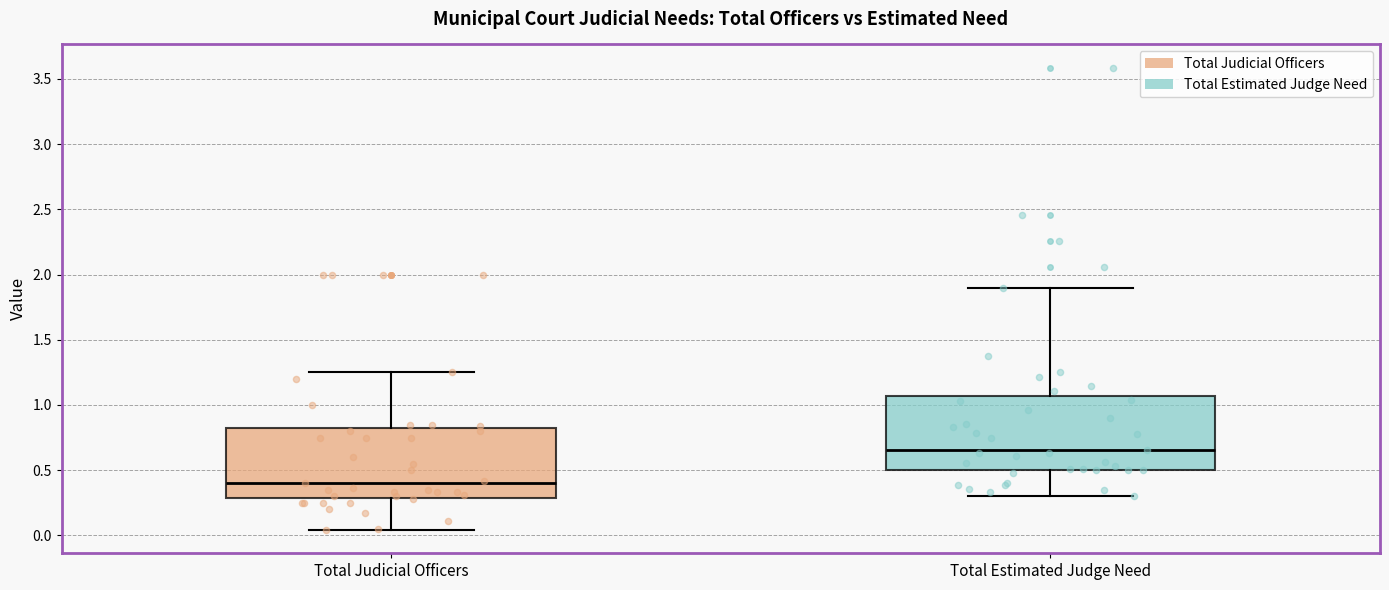

Reading left to right, transcribe this box plot: for each box, give where its median line is, the range the box spans, and where its two whiskers end, as read against the y-axis. The values are not printed on the chart, so give them approximately, as read against the axis.

Total Judicial Officers: median 0.40, box 0.30 to 0.80, whiskers 0.05 to 1.25
Total Estimated Judge Need: median 0.65, box 0.50 to 1.05, whiskers 0.30 to 1.90